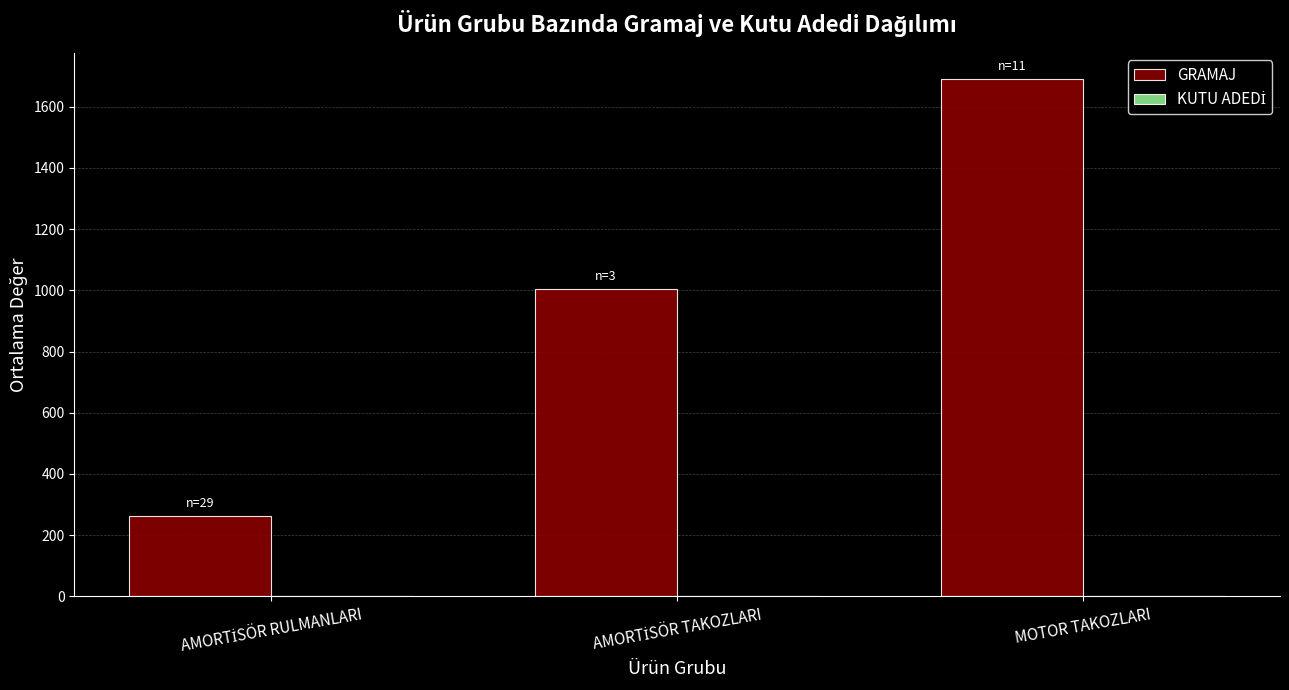

At which category is the sum across all series the highest?

MOTOR TAKOZLARI